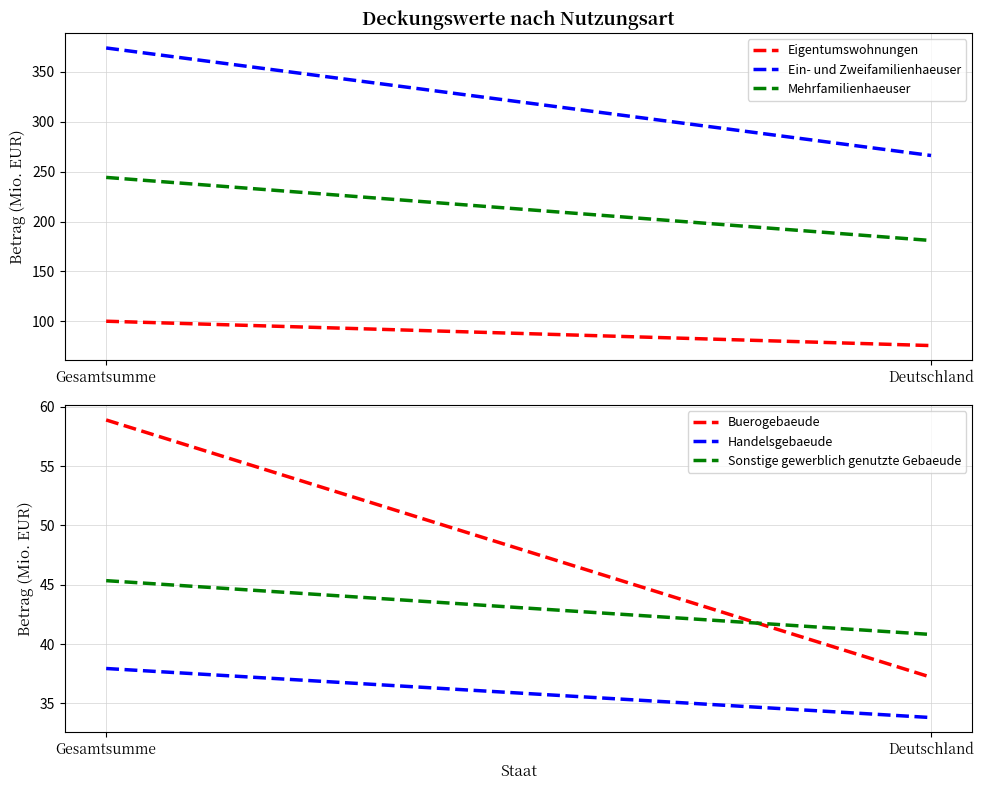

True or false: Eigentumswohnungen has a value of 75.8 at Deutschland.

True